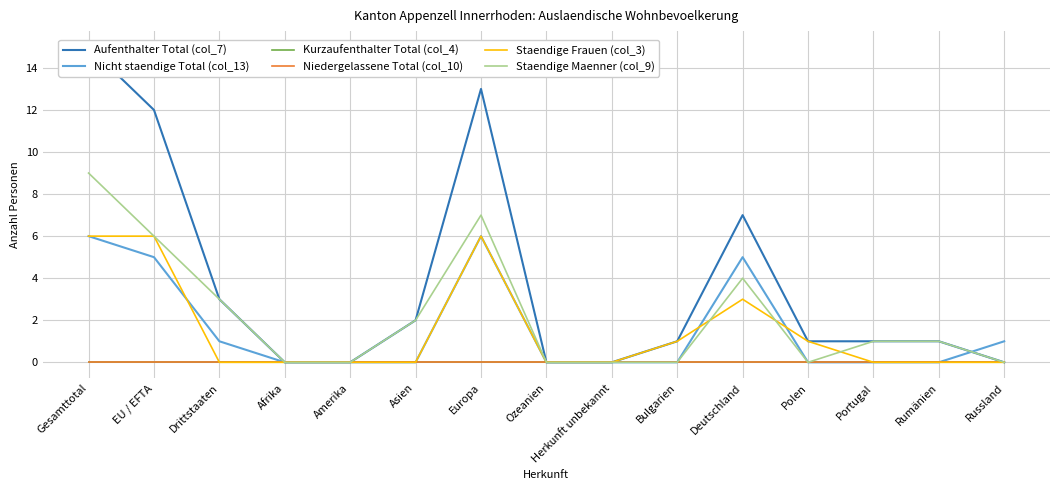

Reading left to right, transcribe all the data shown in this chart.

Aufenthalter Total (col_7): Gesamttotal=15	EU / EFTA=12	Drittstaaten=3	Afrika=0	Amerika=0	Asien=2	Europa=13	Ozeanien=0	Herkunft unbekannt=0	Bulgarien=1	Deutschland=7	Polen=1	Portugal=1	Rumänien=1	Russland=0
Nicht staendige Total (col_13): Gesamttotal=6	EU / EFTA=5	Drittstaaten=1	Afrika=0	Amerika=0	Asien=0	Europa=6	Ozeanien=0	Herkunft unbekannt=0	Bulgarien=0	Deutschland=5	Polen=0	Portugal=0	Rumänien=0	Russland=1
Kurzaufenthalter Total (col_4): Gesamttotal=0	EU / EFTA=0	Drittstaaten=0	Afrika=0	Amerika=0	Asien=0	Europa=0	Ozeanien=0	Herkunft unbekannt=0	Bulgarien=0	Deutschland=0	Polen=0	Portugal=0	Rumänien=0	Russland=0
Niedergelassene Total (col_10): Gesamttotal=0	EU / EFTA=0	Drittstaaten=0	Afrika=0	Amerika=0	Asien=0	Europa=0	Ozeanien=0	Herkunft unbekannt=0	Bulgarien=0	Deutschland=0	Polen=0	Portugal=0	Rumänien=0	Russland=0
Staendige Frauen (col_3): Gesamttotal=6	EU / EFTA=6	Drittstaaten=0	Afrika=0	Amerika=0	Asien=0	Europa=6	Ozeanien=0	Herkunft unbekannt=0	Bulgarien=1	Deutschland=3	Polen=1	Portugal=0	Rumänien=0	Russland=0
Staendige Maenner (col_9): Gesamttotal=9	EU / EFTA=6	Drittstaaten=3	Afrika=0	Amerika=0	Asien=2	Europa=7	Ozeanien=0	Herkunft unbekannt=0	Bulgarien=0	Deutschland=4	Polen=0	Portugal=1	Rumänien=1	Russland=0